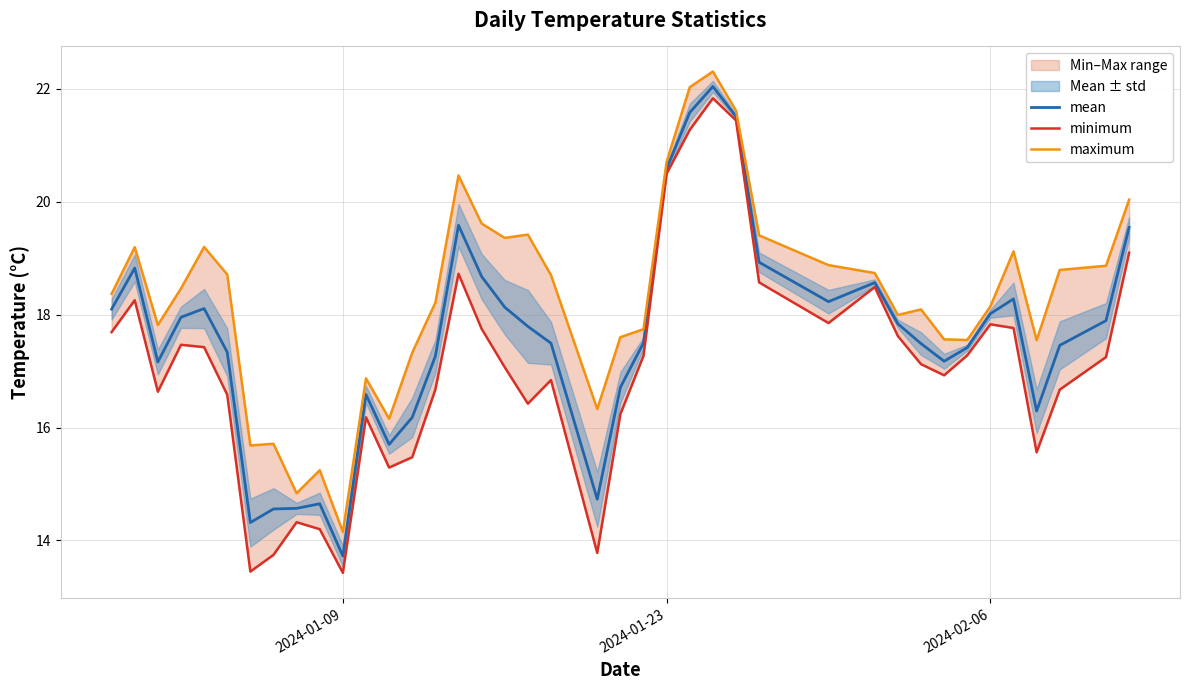

True or false: minimum and mean cross at least once.

False